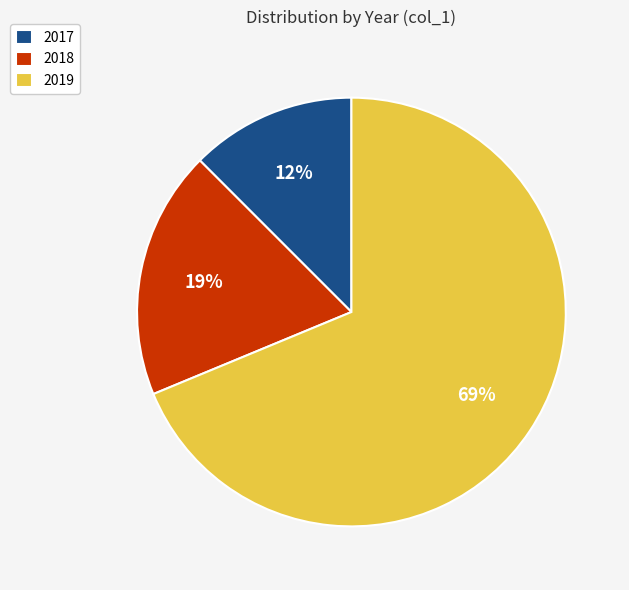

Which has a higher value, 2019 or 2018?

2019